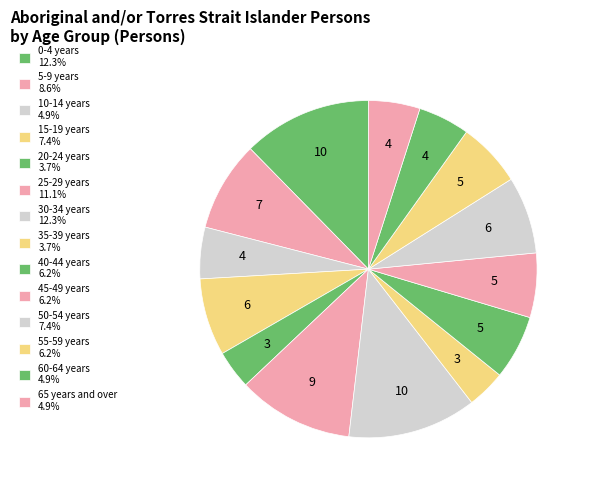

What percentage is the 0-4 years slice, to the nearest percent?

12%